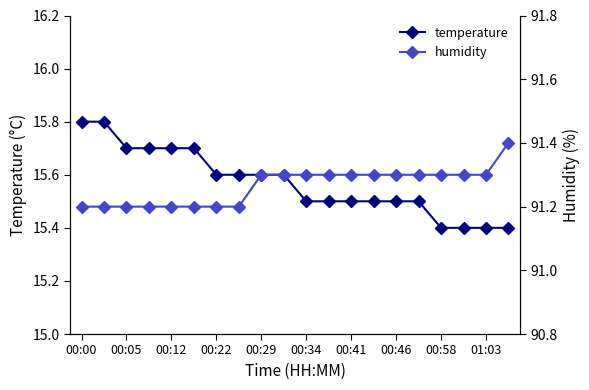

The temperature series shows 10.0 at 00:22. True or false?

False